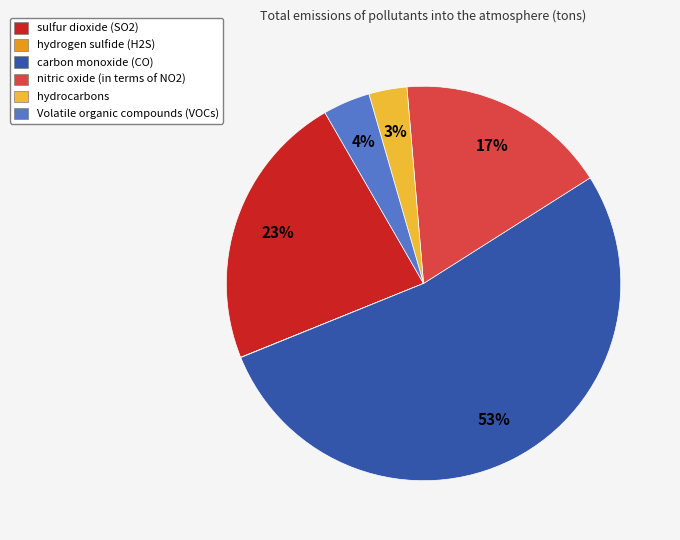

Which slice is the largest?

carbon monoxide (CO)